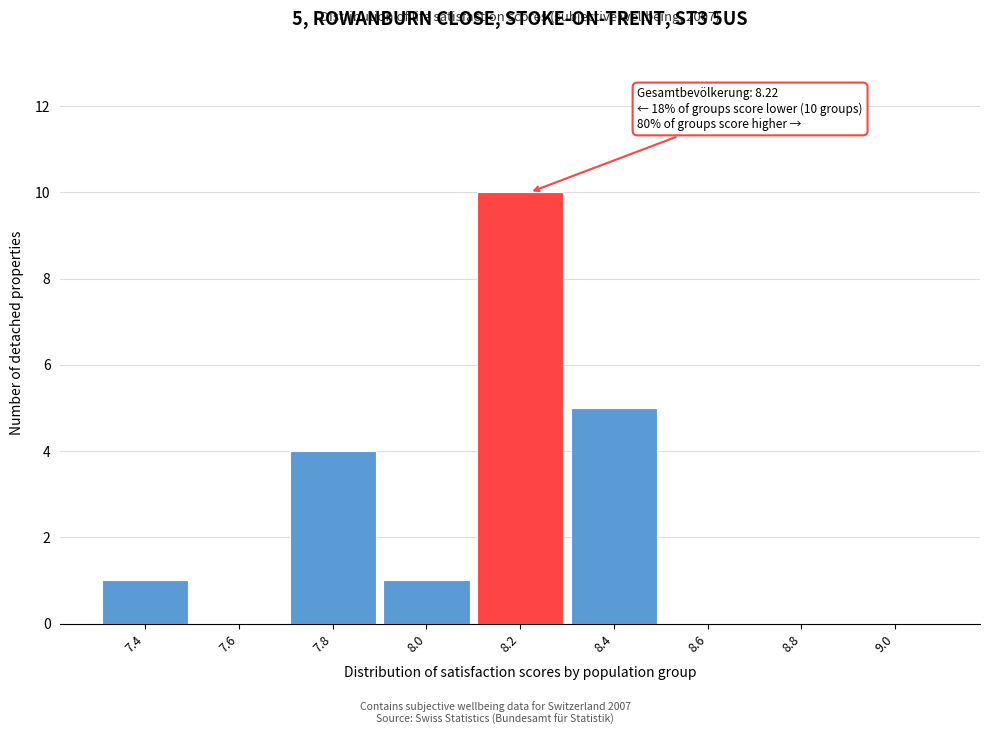

Which range on the x-axis has the tallest bar?

8.1 to 8.3